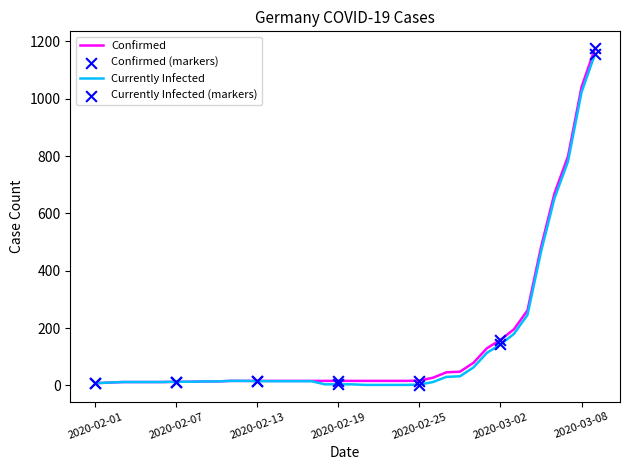

What is the greatest value displayed?

1176